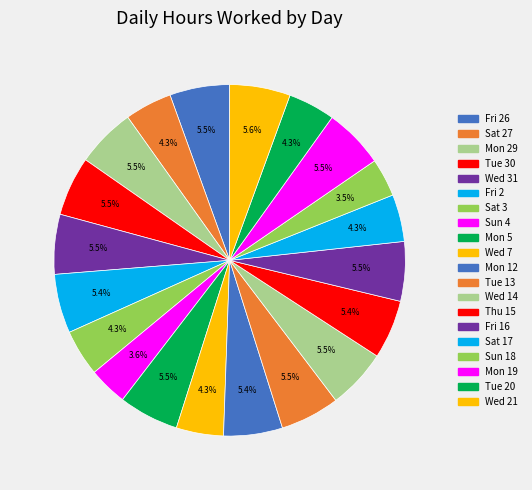

True or false: Mon 12 accounts for 5% of the total.

True